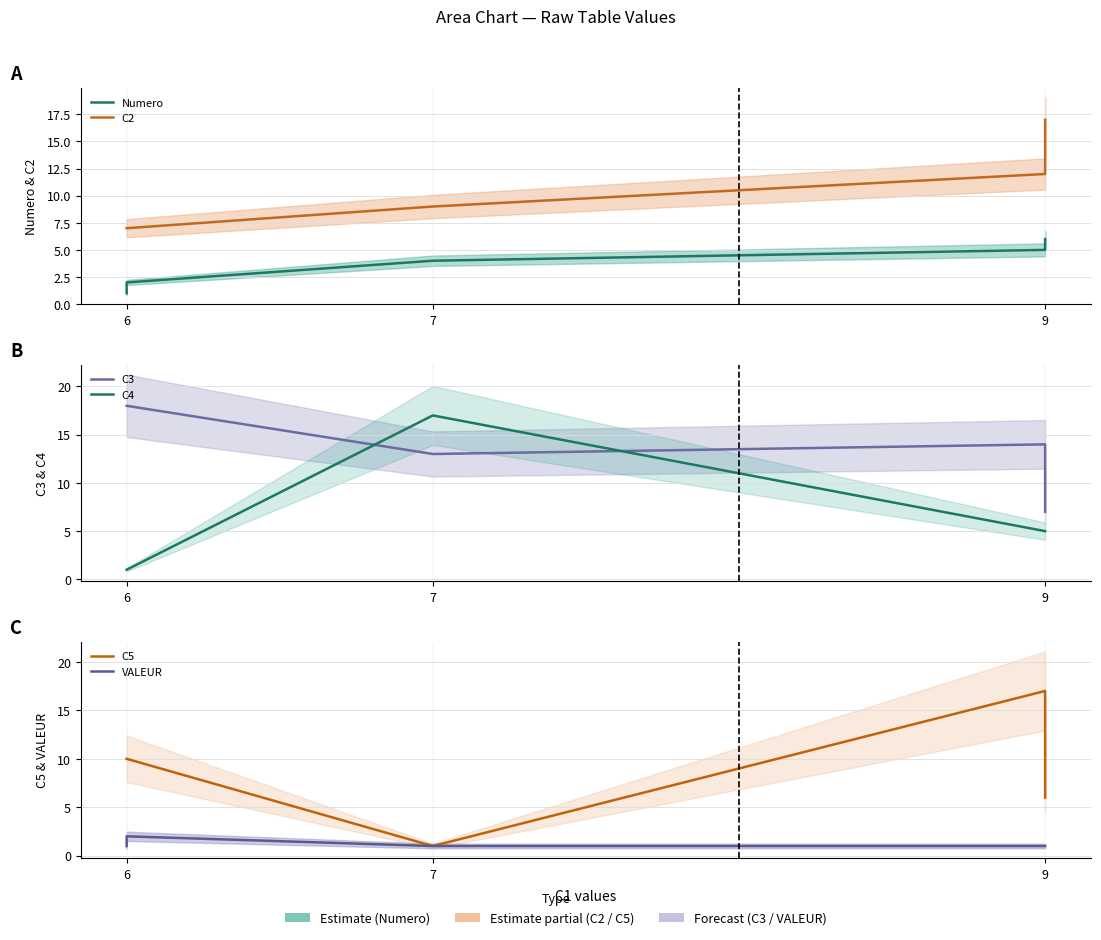

What is the approximate value of VALEUR at 9?

1